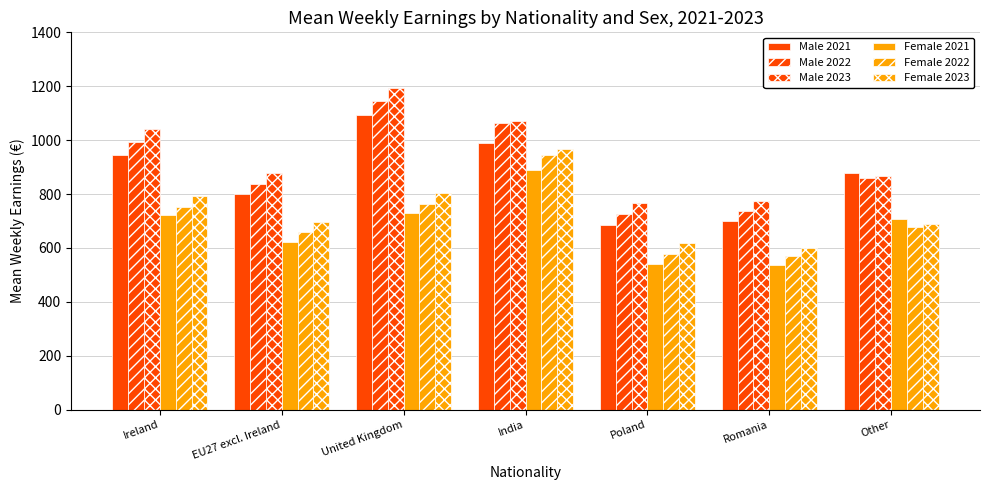

Does the chart contain stacked bars?

No